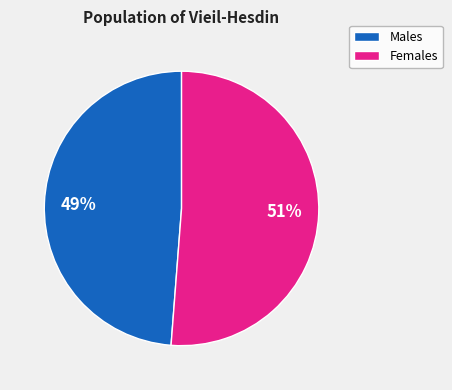

To the nearest percent, what is the difference between the largest and smallest slice percentages?

2%